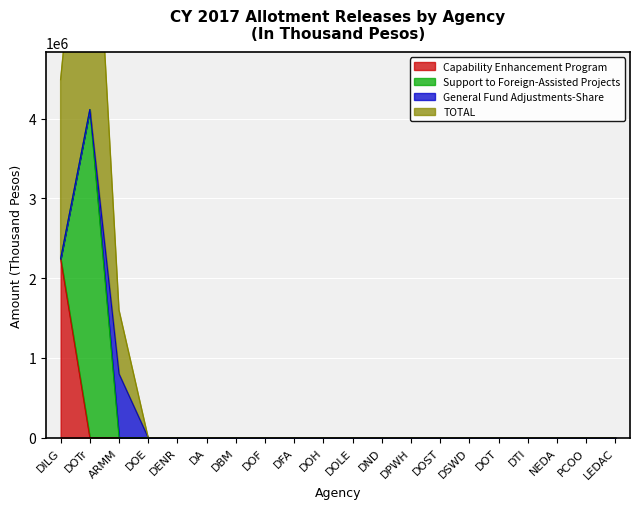

True or false: TOTAL and Capability Enhancement Program intersect in this chart.

False